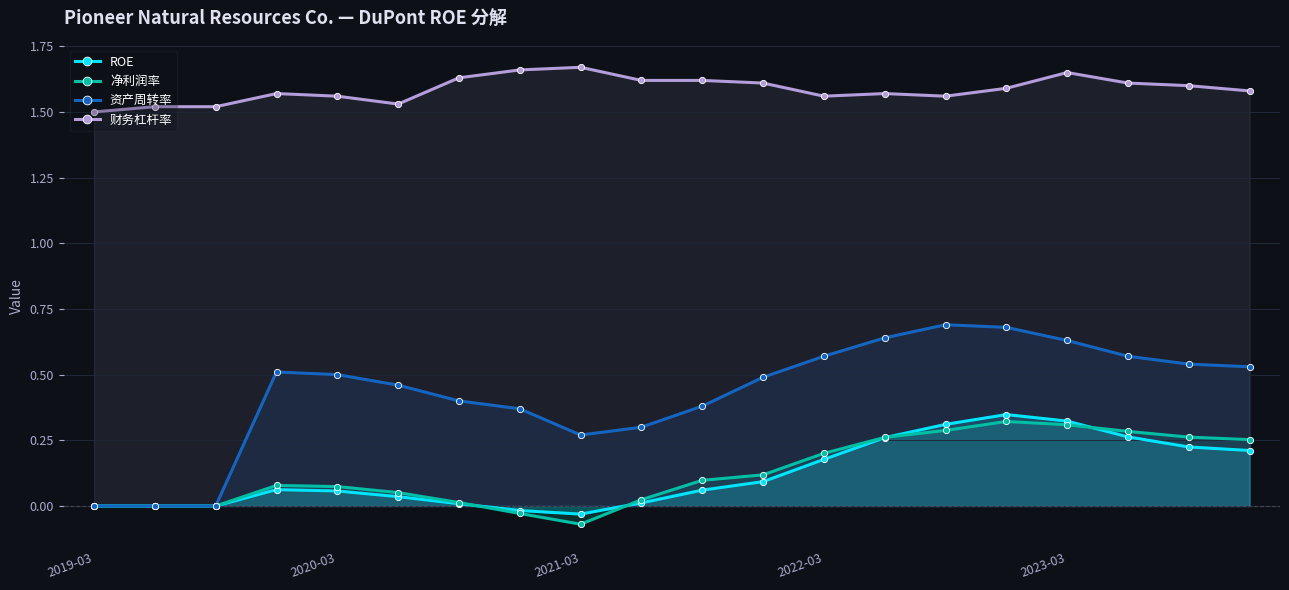

Does the chart display data point markers on the line(s)?

Yes